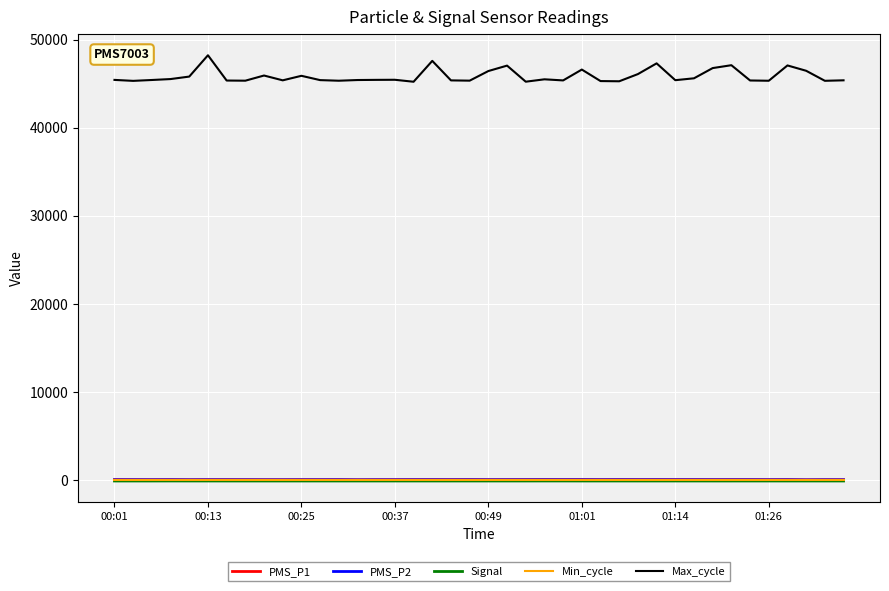

True or false: Signal and Max_cycle cross at least once.

False